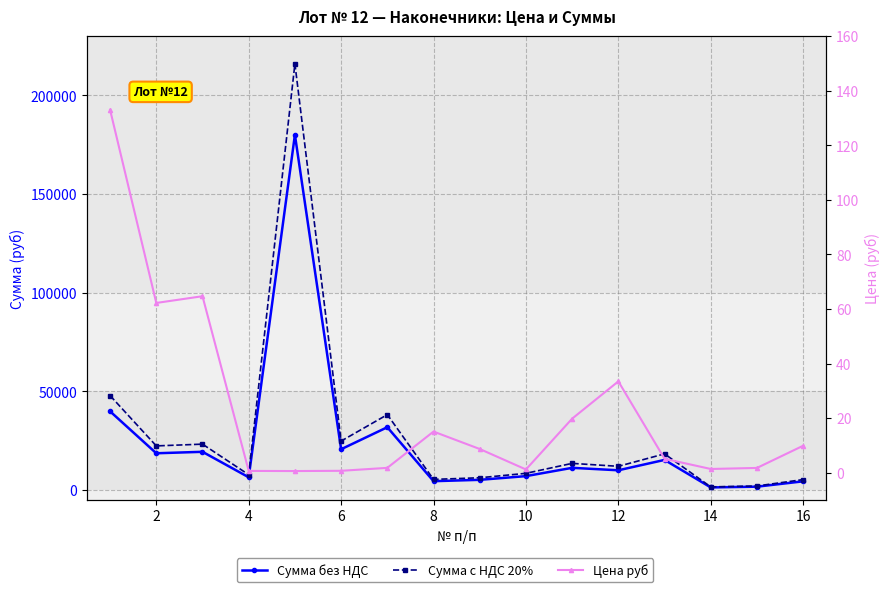

What is the value of the Сумма с НДС 20% point at the 13th from the left?

38232.0